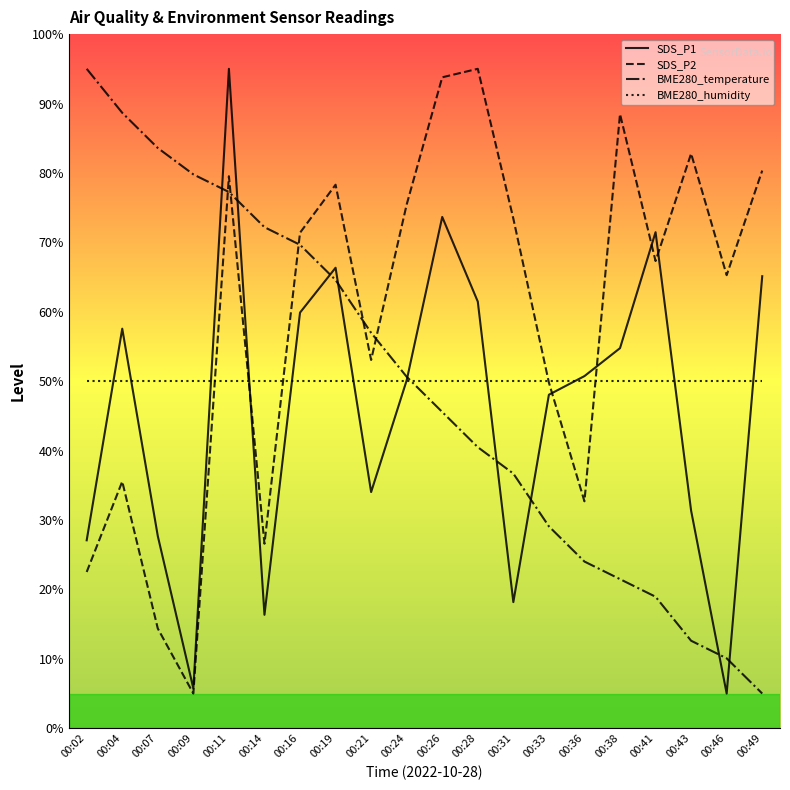

What are all the series names shown in the legend?

SDS_P1, SDS_P2, BME280_temperature, BME280_humidity